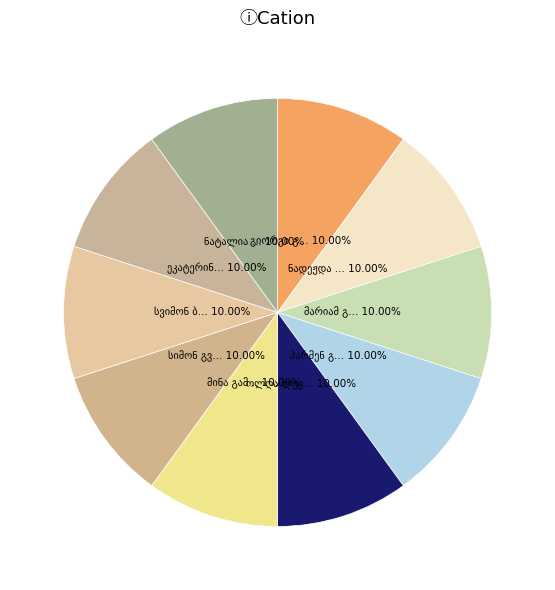

Which slice is the largest?

გიორგი გორასპიშვილი